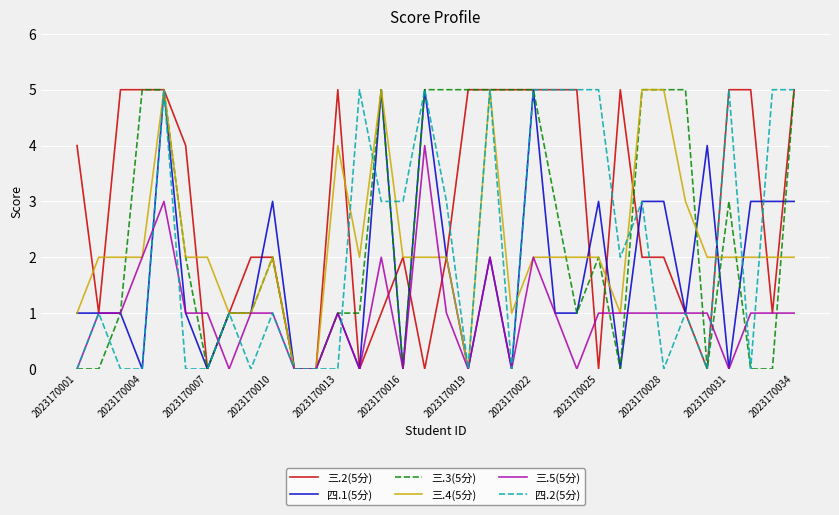

True or false: 三.5(5分) has more than 1 interior local peaks.

True